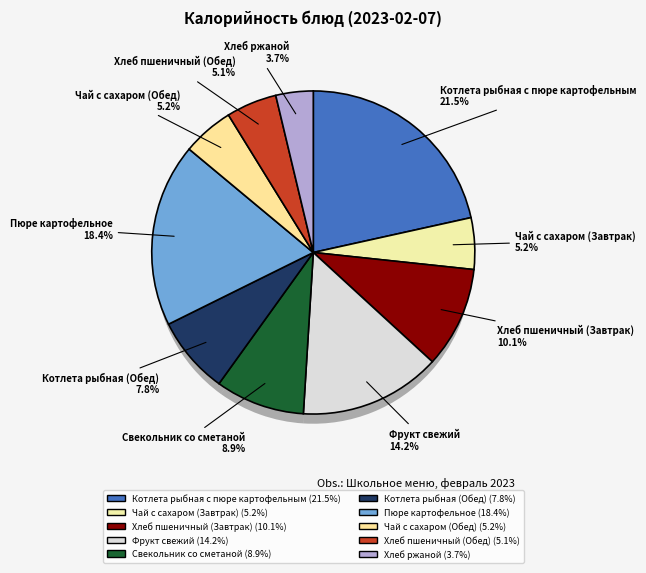

Approximately how many times larger is the value at Котлета рыбная (Обед) compared to Хлеб пшеничный (Обед)?

1.5